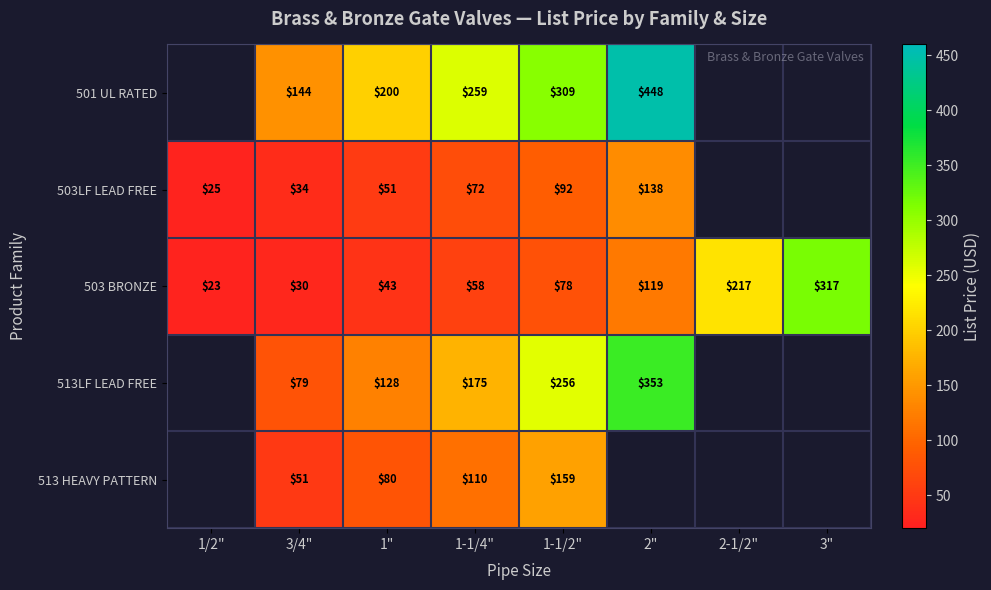

Is the value of 503 BRONZE at 1-1/4" greater than the value of 503LF LEAD FREE at 1-1/2"?

No